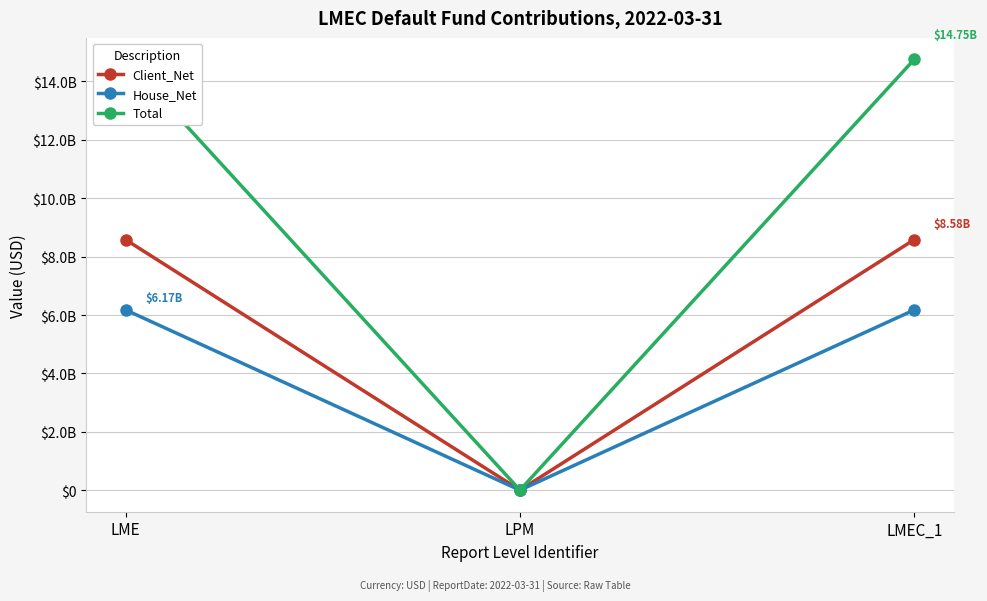

What are all the series names shown in the legend?

Client_Net, House_Net, Total